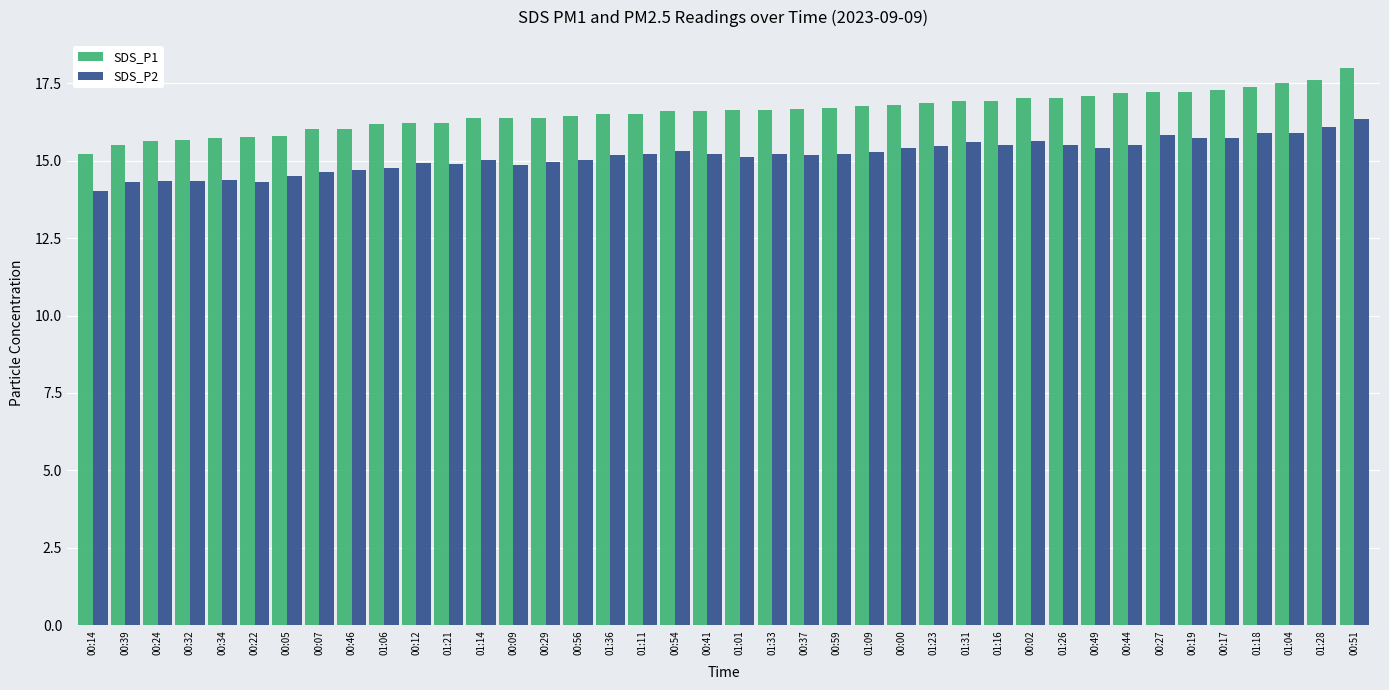

What is the total value across all series at 00:41?

31.8